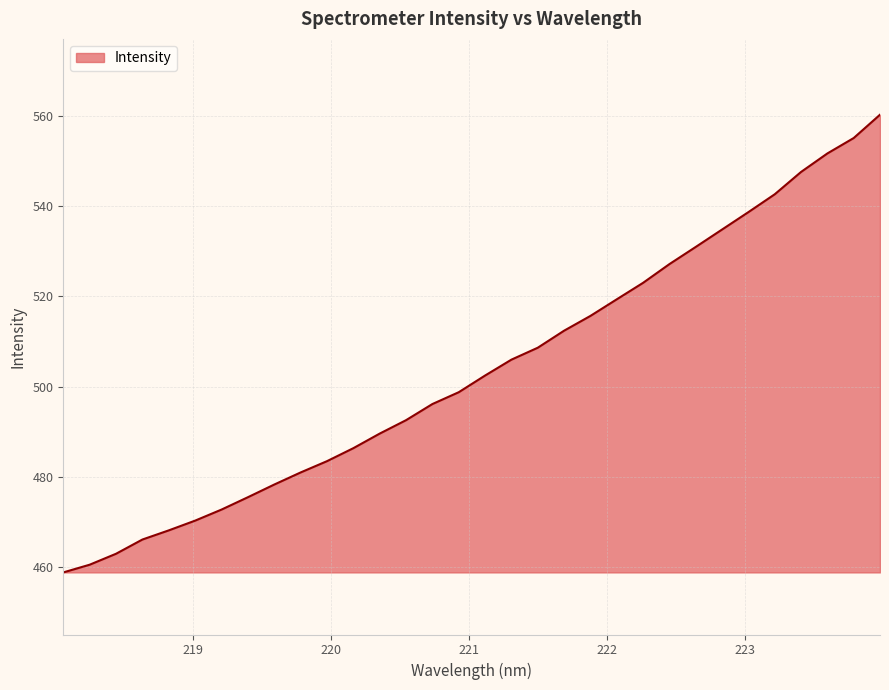

How many values are below 502?

16